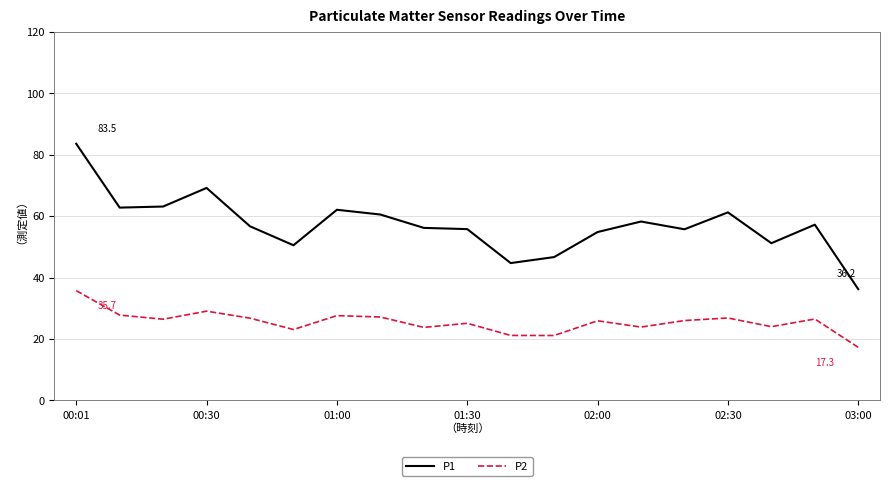

What is the sum of all P2 values?

485.1